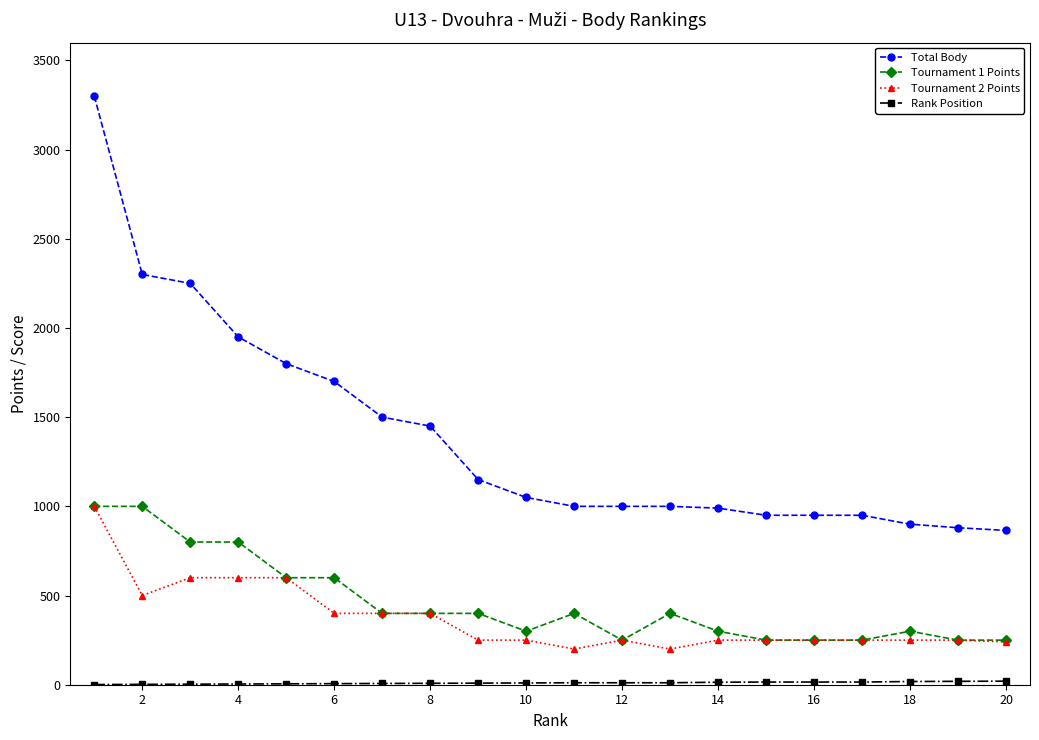

Which series has the widest spread of values?

Total Body